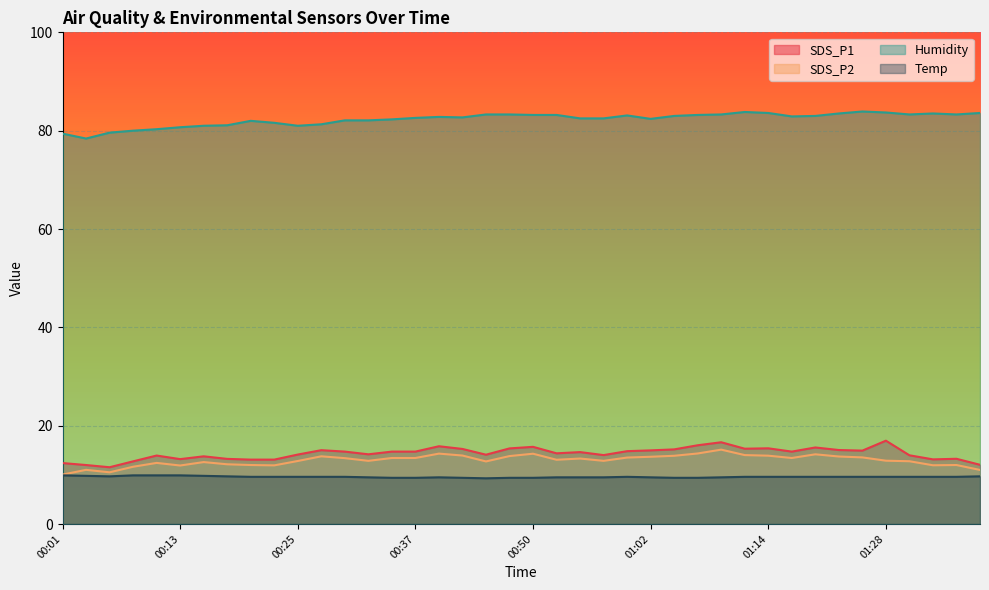

In SDS_P1, how many points are lower than both neighbors (excluding endpoints)?

10